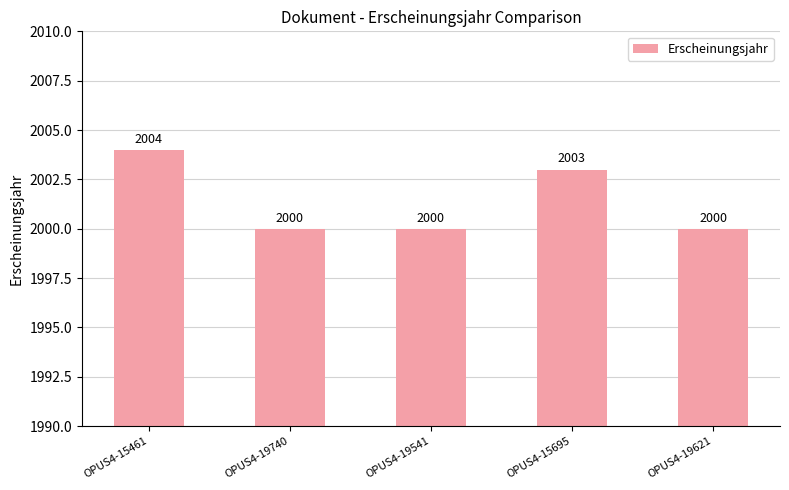

How many values are between 2000 and 2003?

4